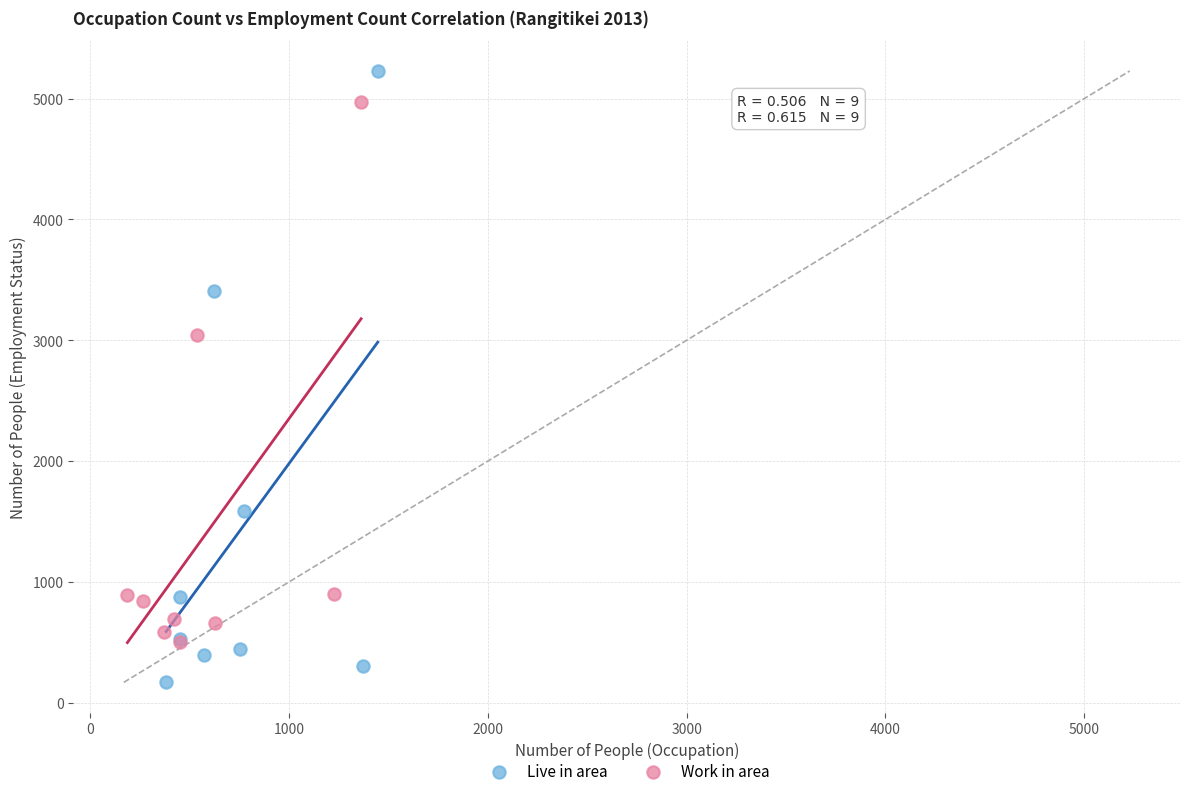

Which series has the widest spread of Y values?

Live in area